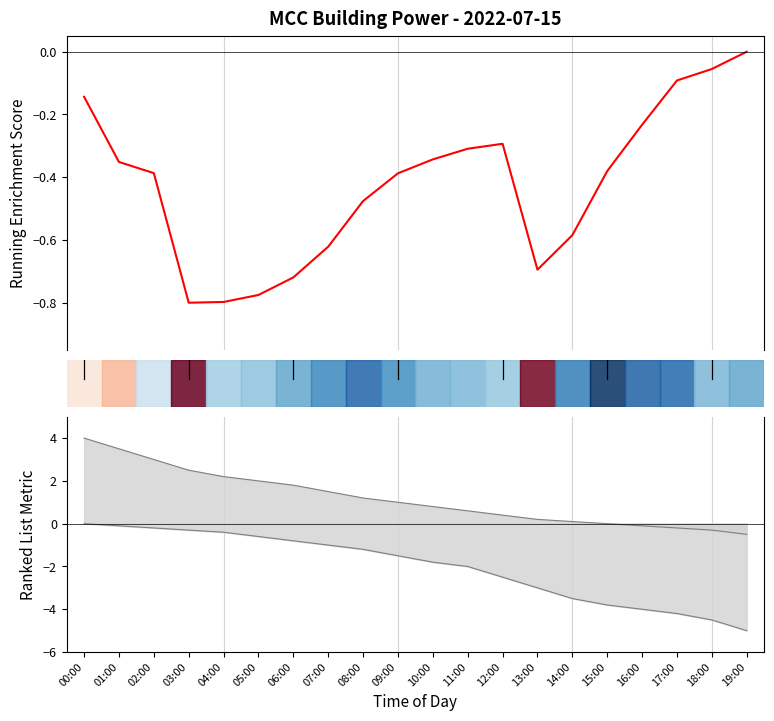

How many points are lower than both their immediate neighbors (excluding endpoints)?

2